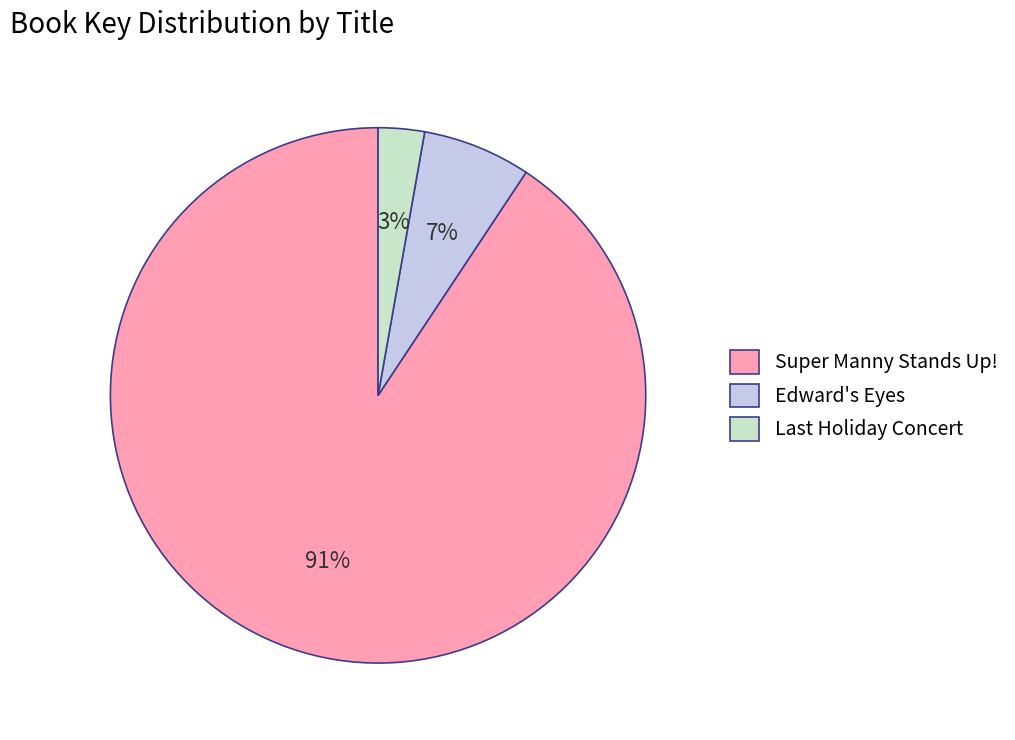

Which slice is the largest?

Super Manny Stands Up!